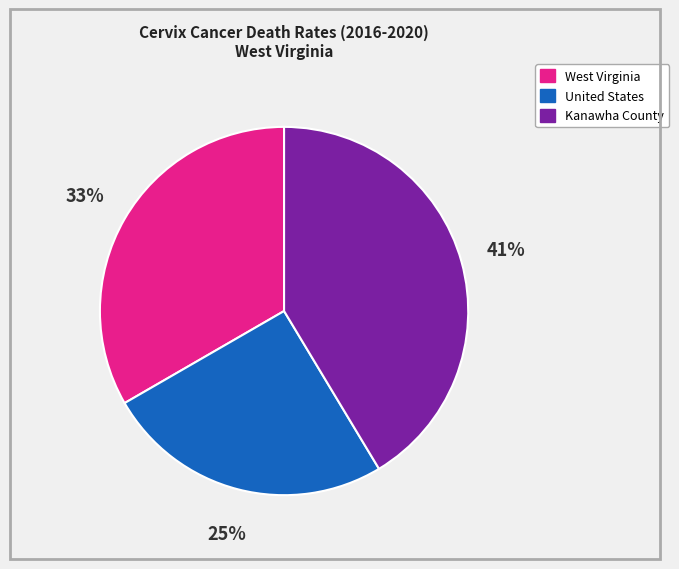

Which slice is the smallest?

United States